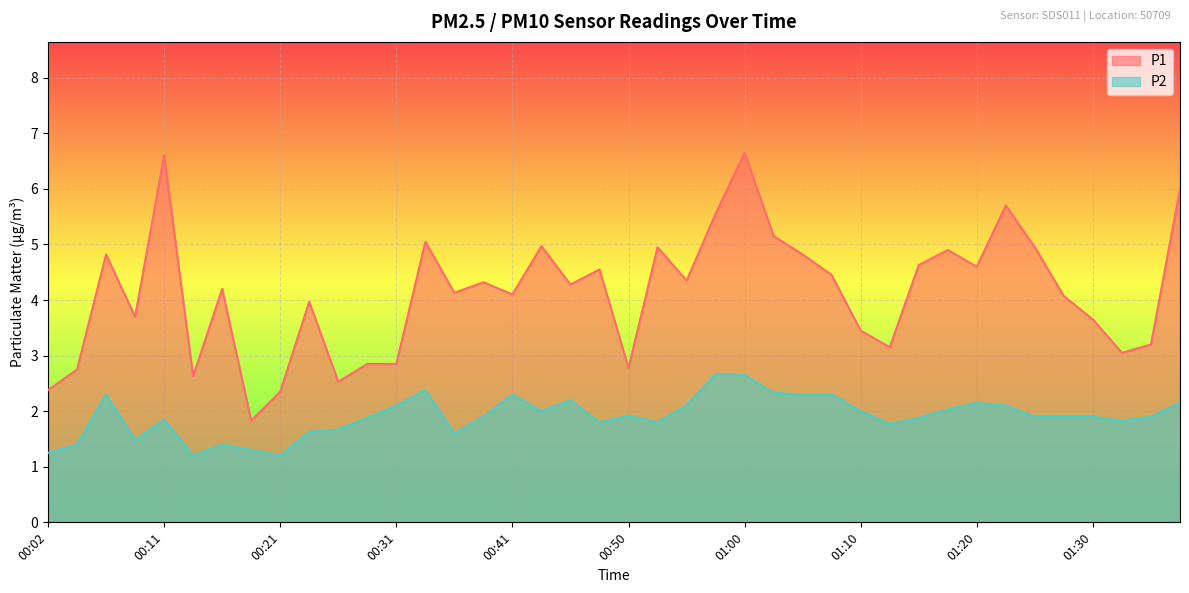

At which label is P2 closest to 1?

00:14